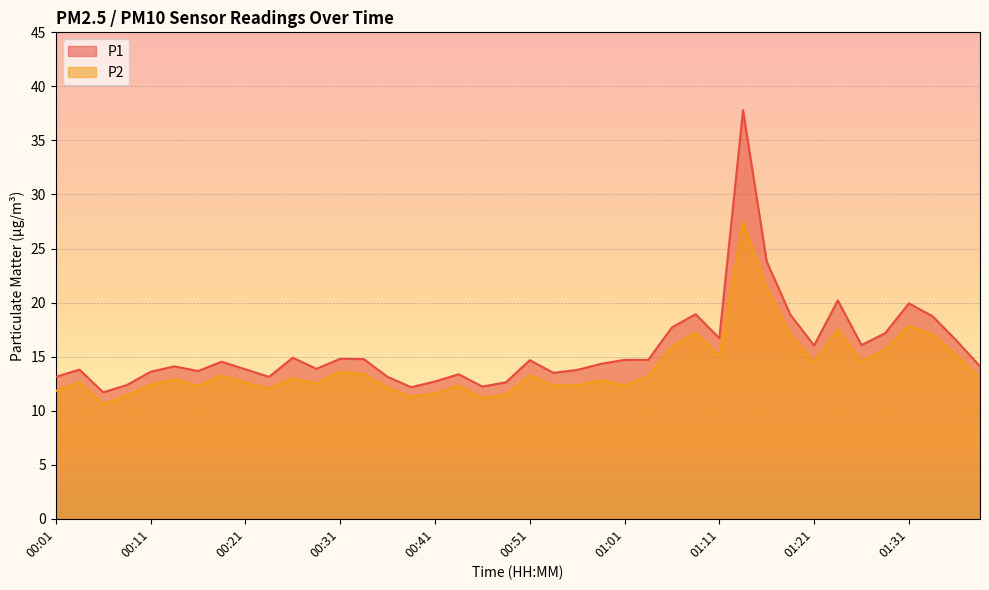

Which label corresponds to the largest value in the chart?

01:13